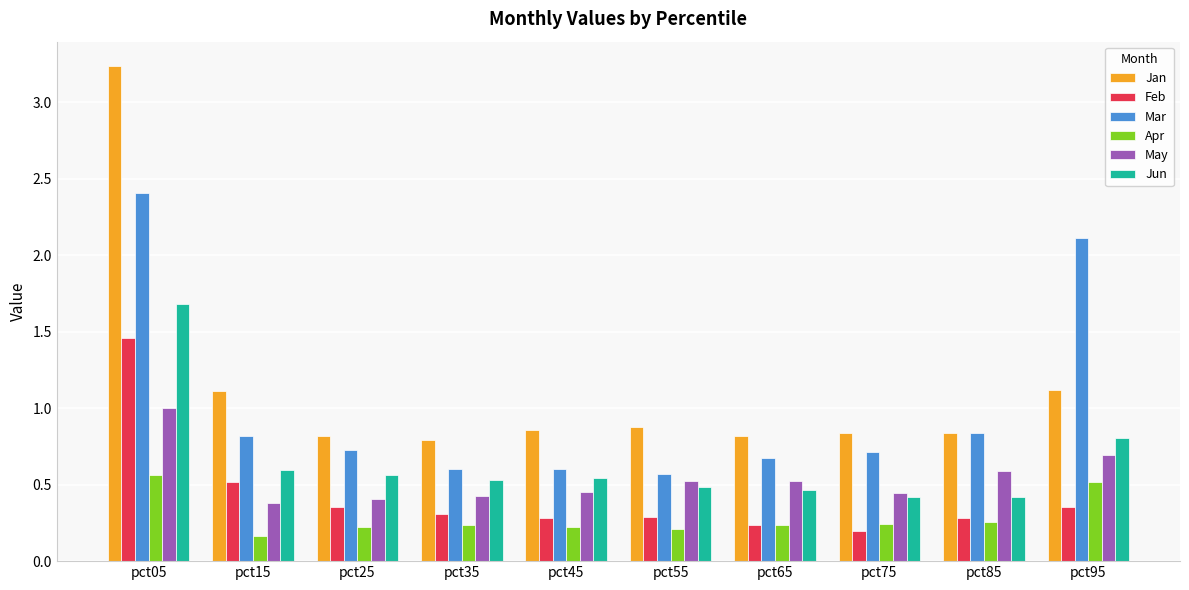

At how many categories does at least one series exceed 2?

2